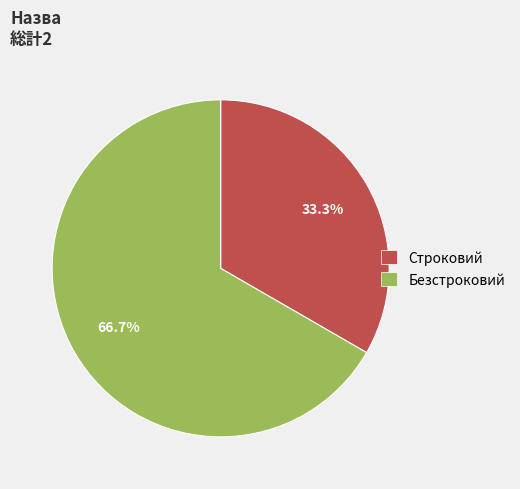

Combined, do Строковий and Безстроковий account for over 50%?

Yes